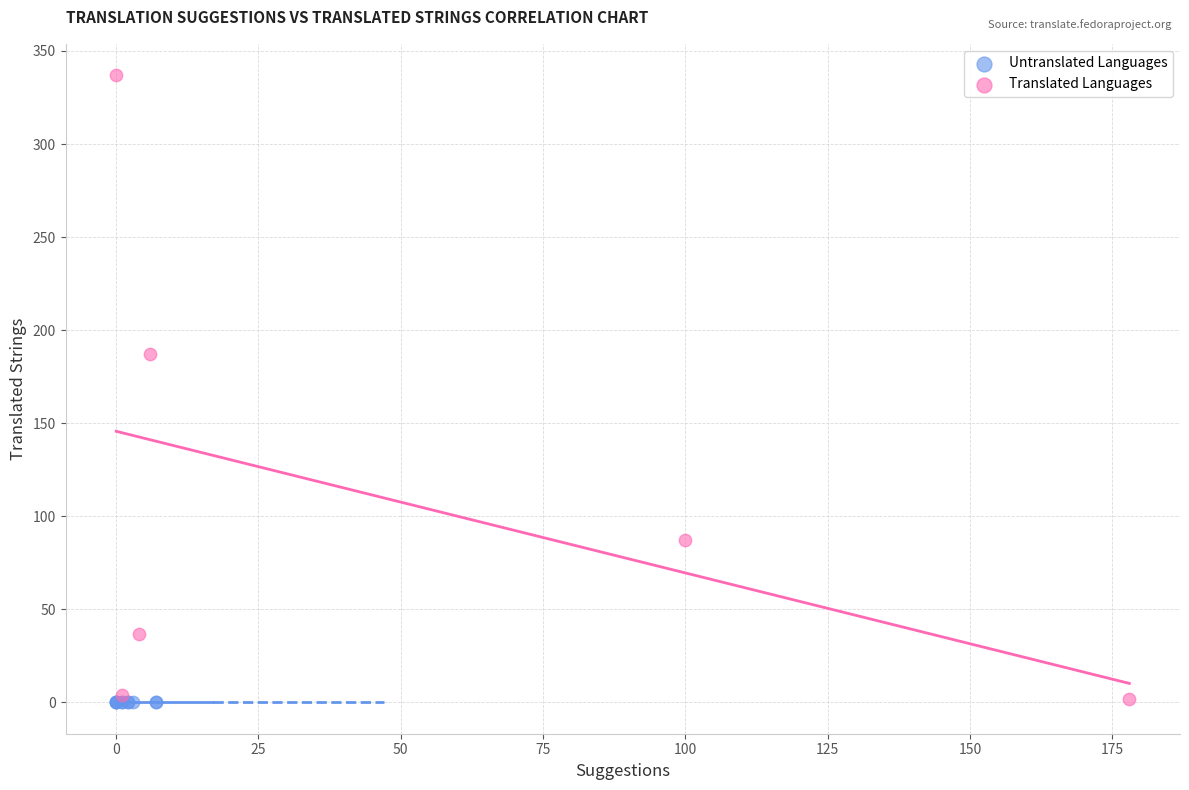

Which series reaches the maximum Y coordinate?

Translated Languages